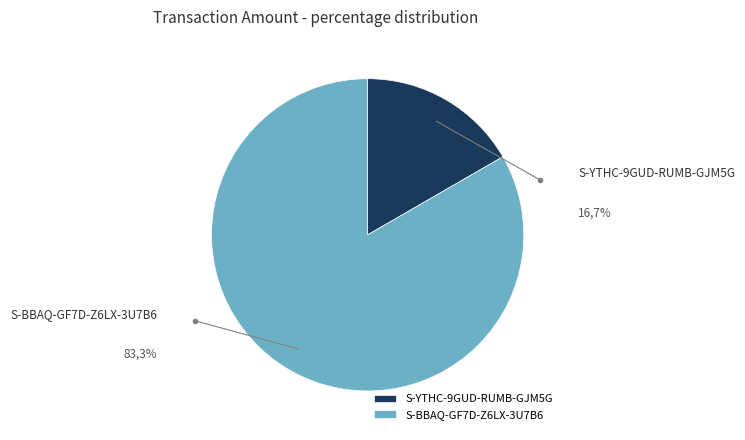

To the nearest percent, what portion does S-YTHC-9GUD-RUMB-GJM5G represent?

17%